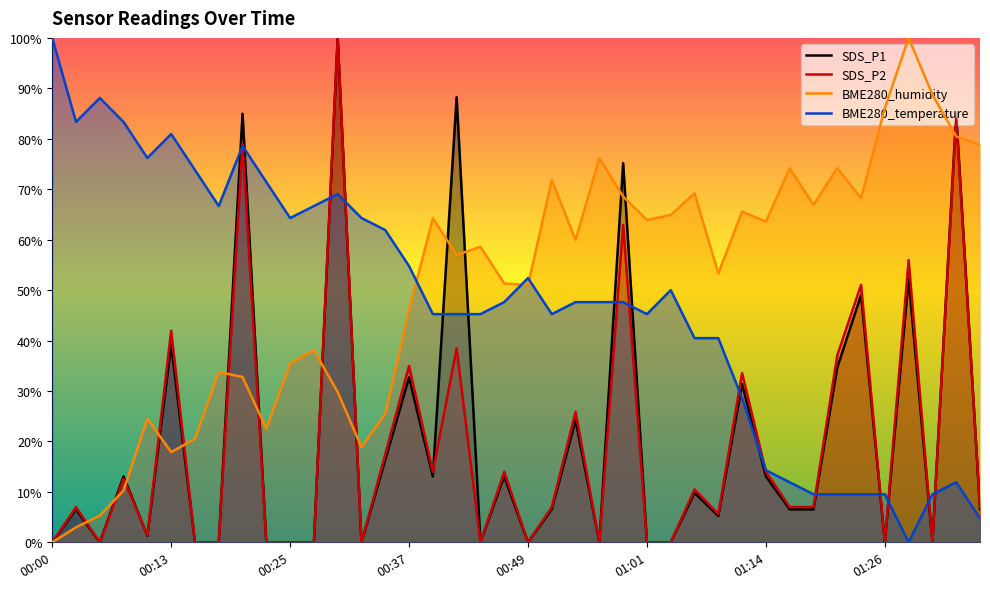

What position from the right is 01:21?

7